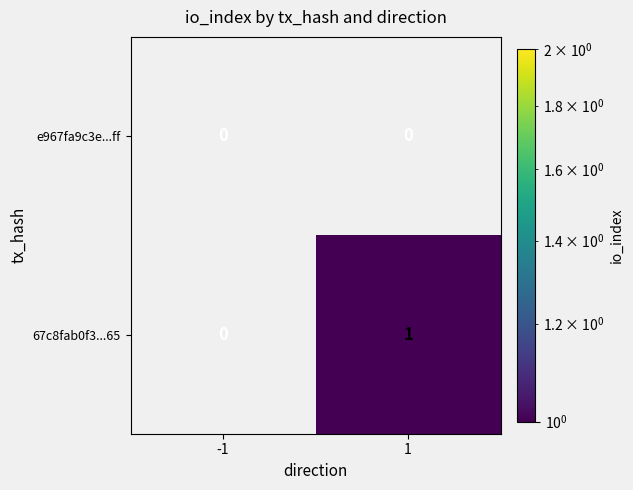

How many series are shown in this chart?

2